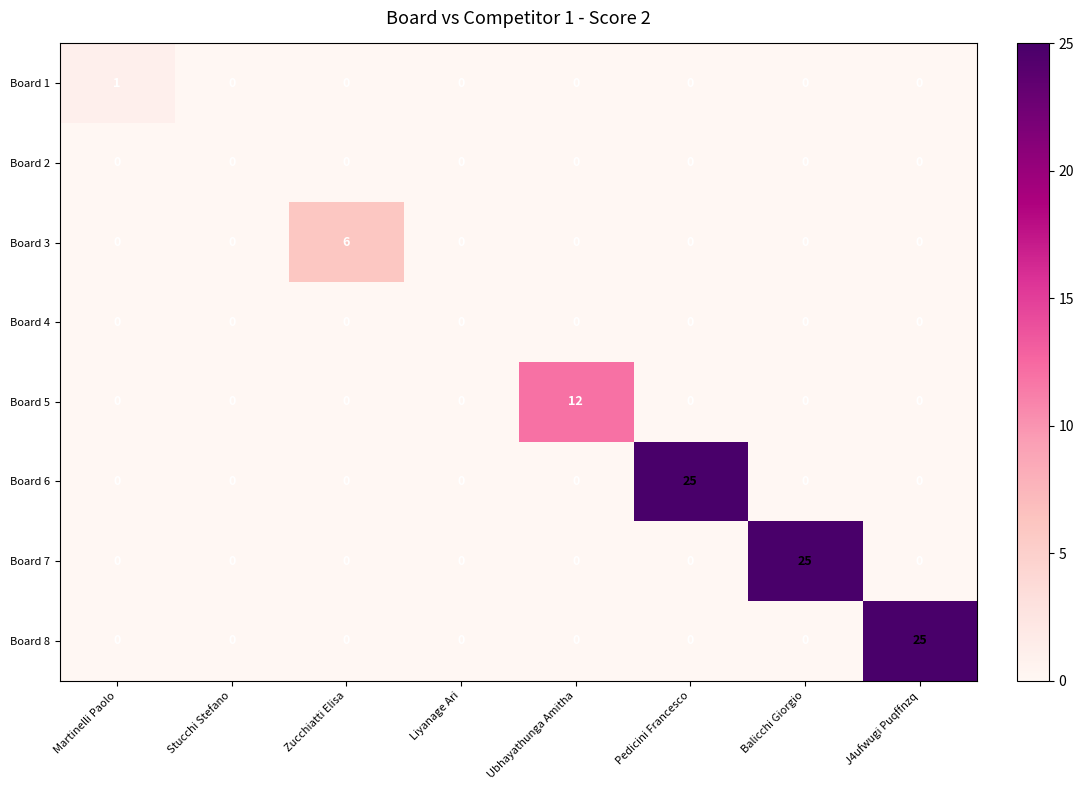

What is the approximate value of Board 5 at Ubhayathunga Amitha, to the nearest 5?

10